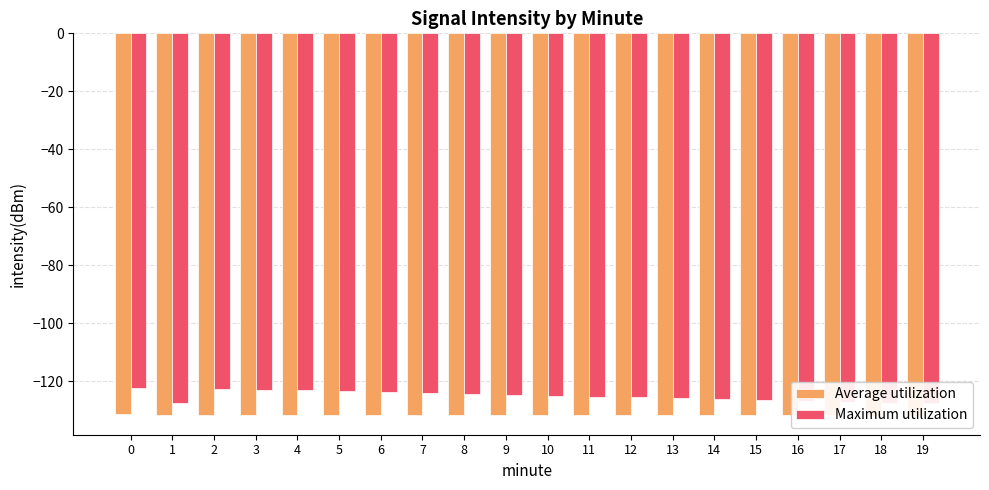

The Average utilization series shows -60.8 at 13. True or false?

False